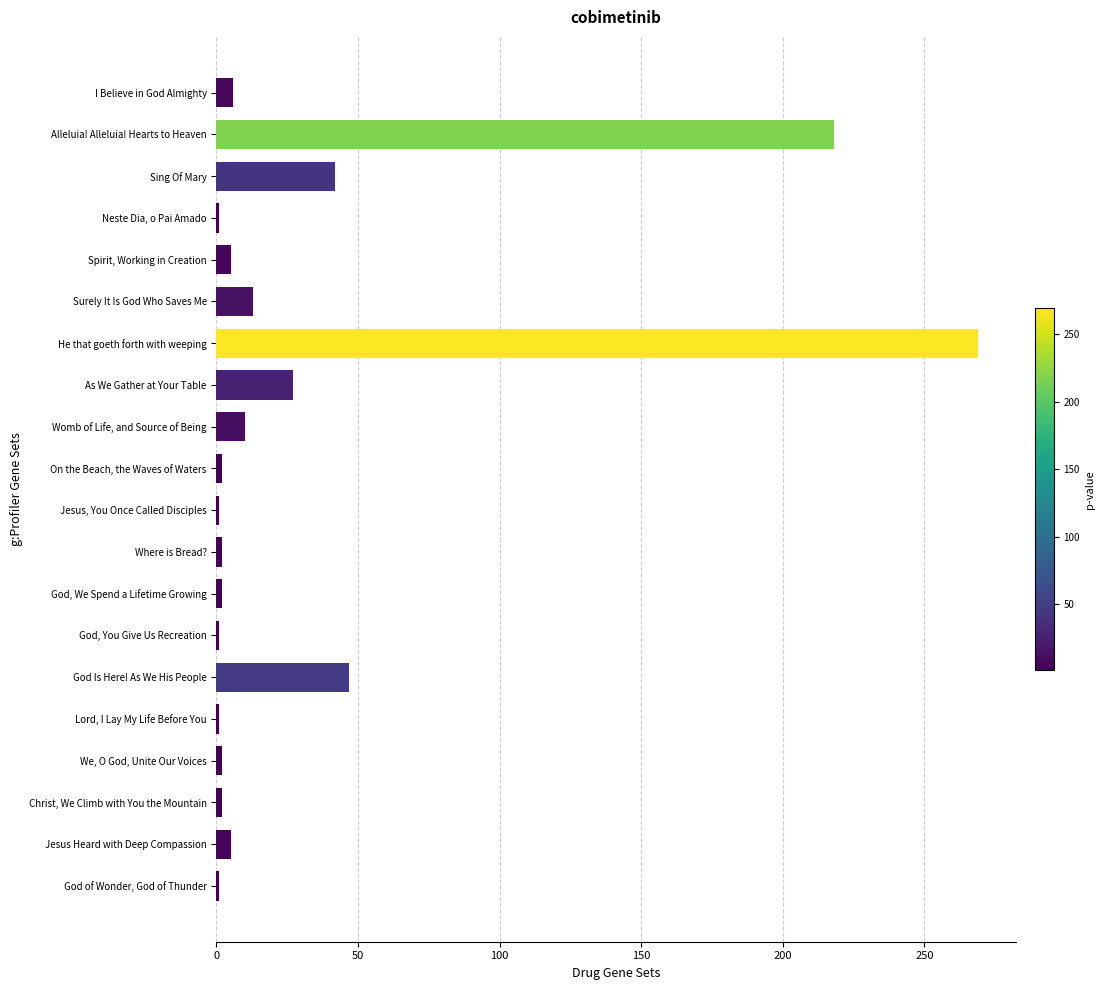

What is the difference between the maximum and minimum values?

268